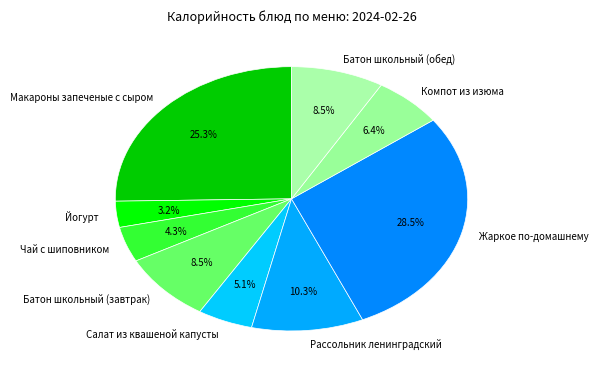

Which category has the smallest portion of the pie?

Йогурт